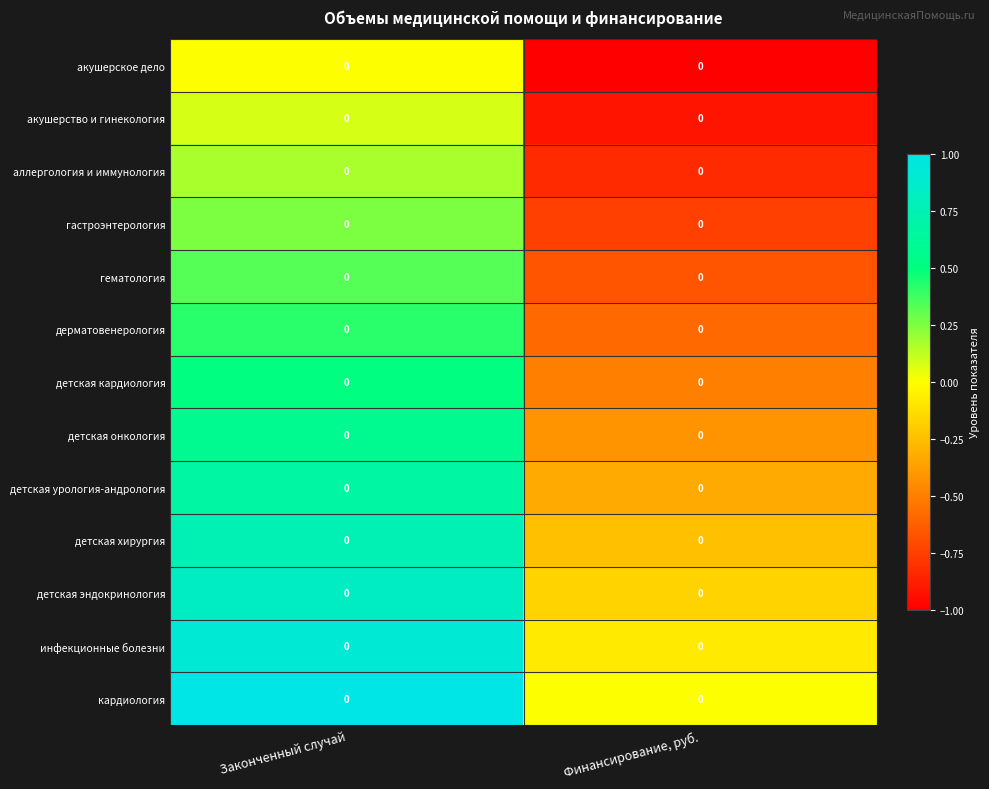

List the labels in order of аллергология и иммунология value, smallest first.

Финансирование, руб., Законченный случай